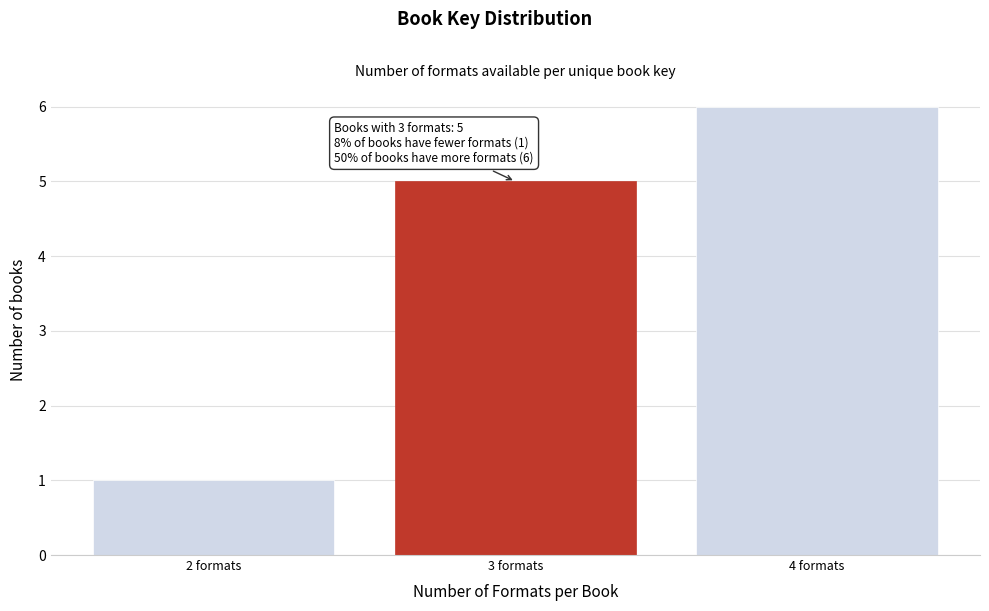

Reading left to right, transcribe all the data shown in this chart.

1	5	6